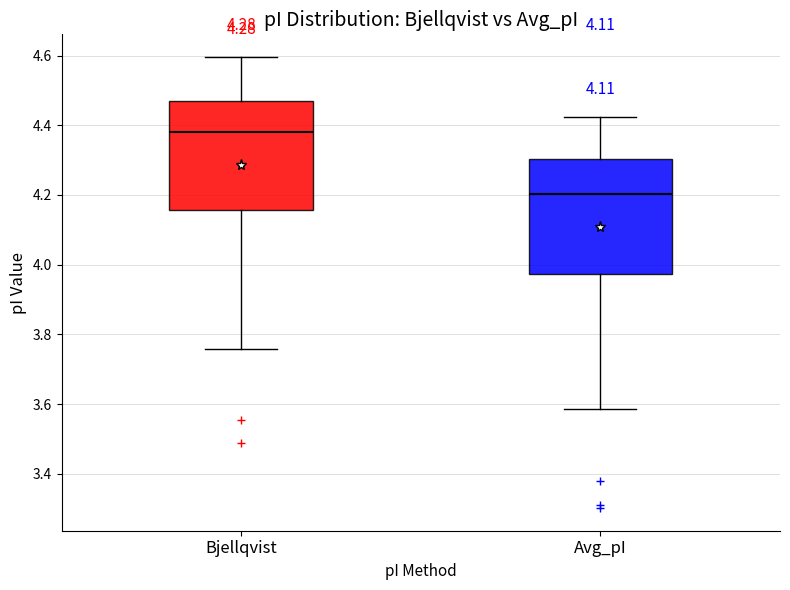

Which box's median line is the lowest?

Avg_pI